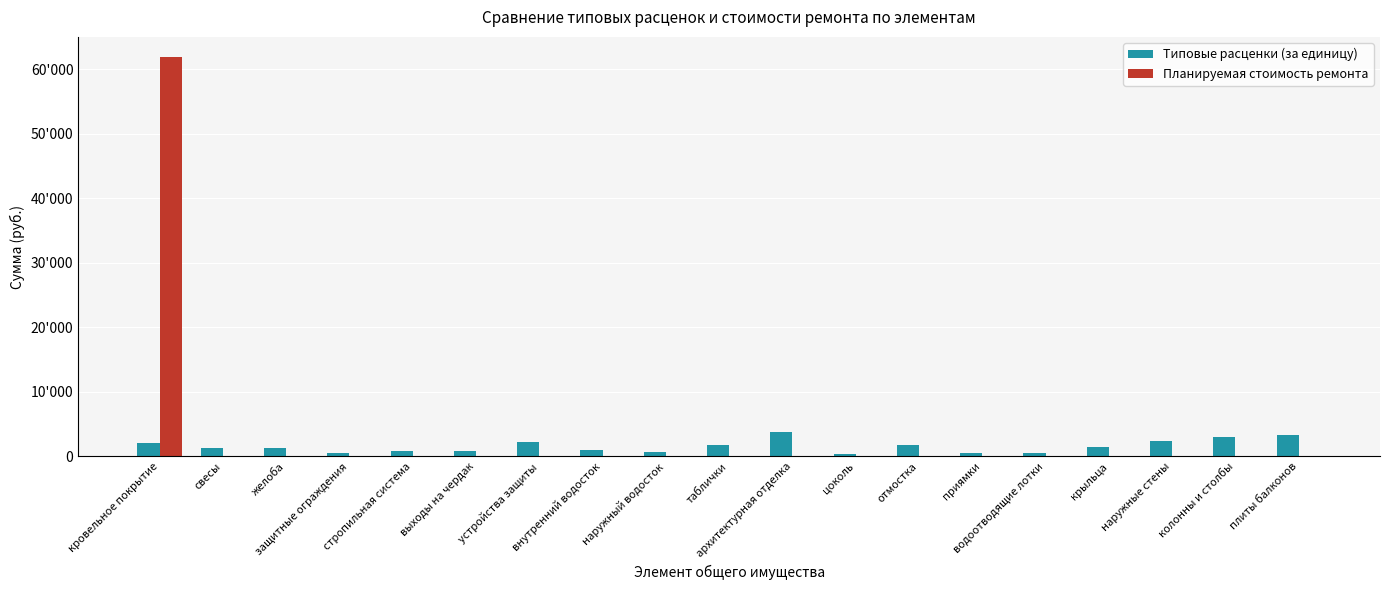

Does the chart contain stacked bars?

No